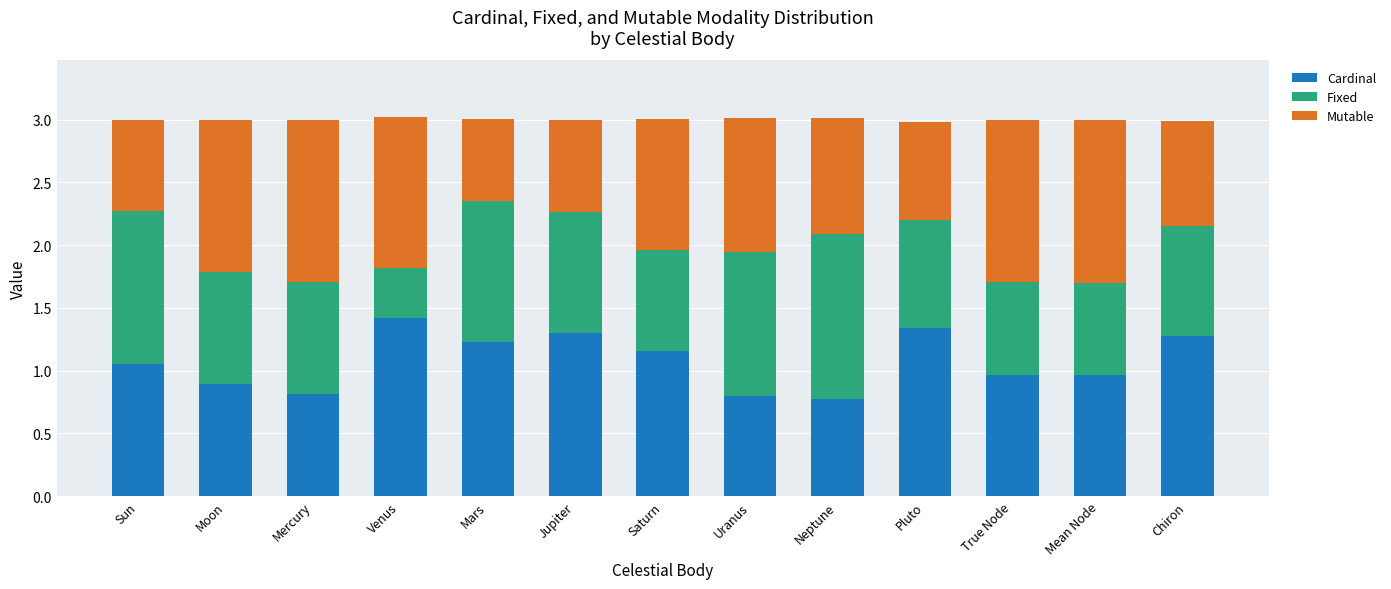

What is the difference between the second highest and second lowest values in the Cardinal series?

0.5